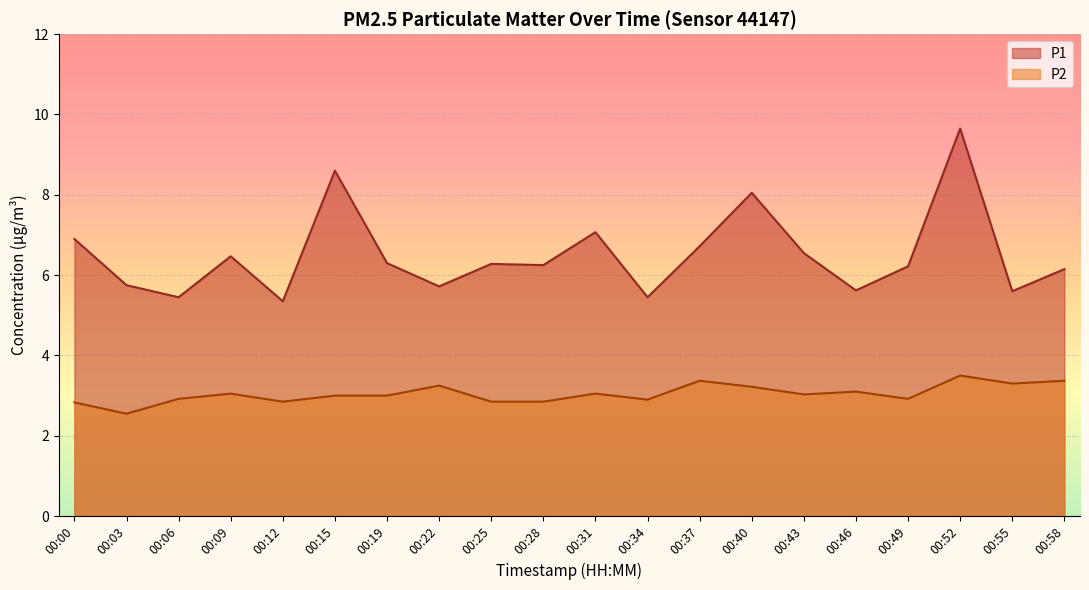

Which series has the largest range (max minus min)?

P1